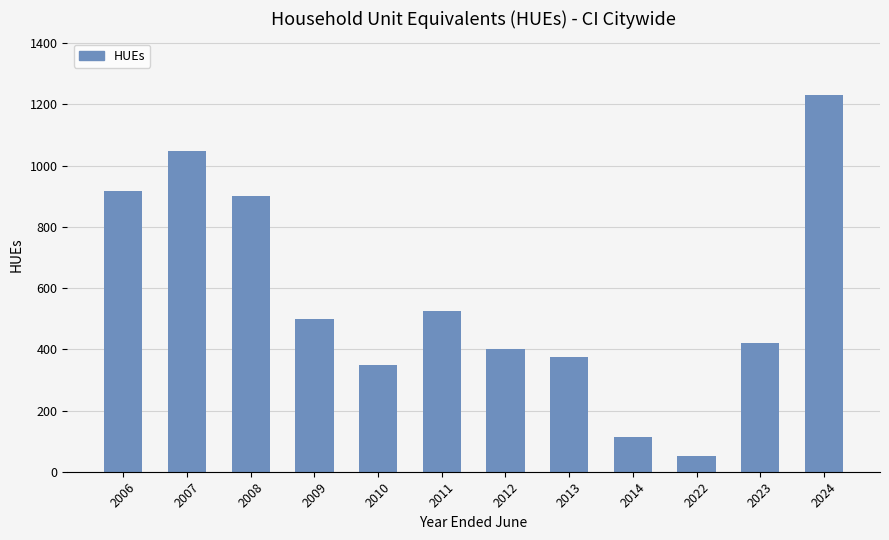

Which category has the highest value across all series?

2024